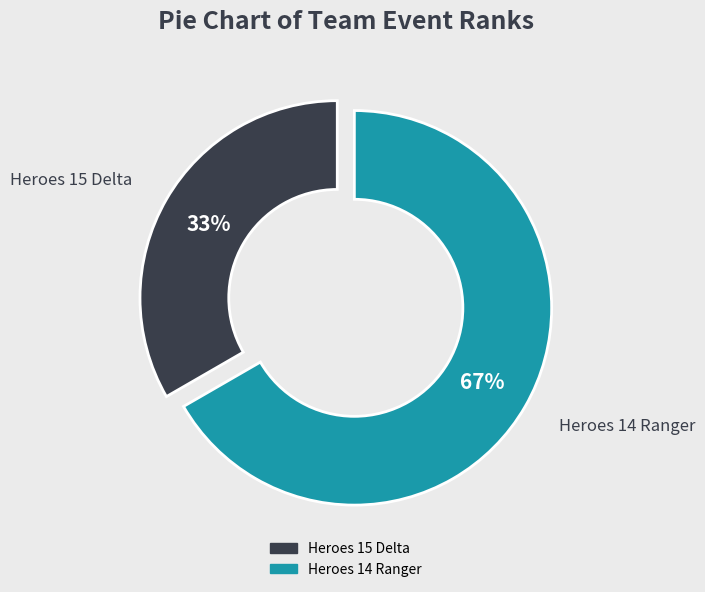

To the nearest percent, what is the average slice percentage?

50%